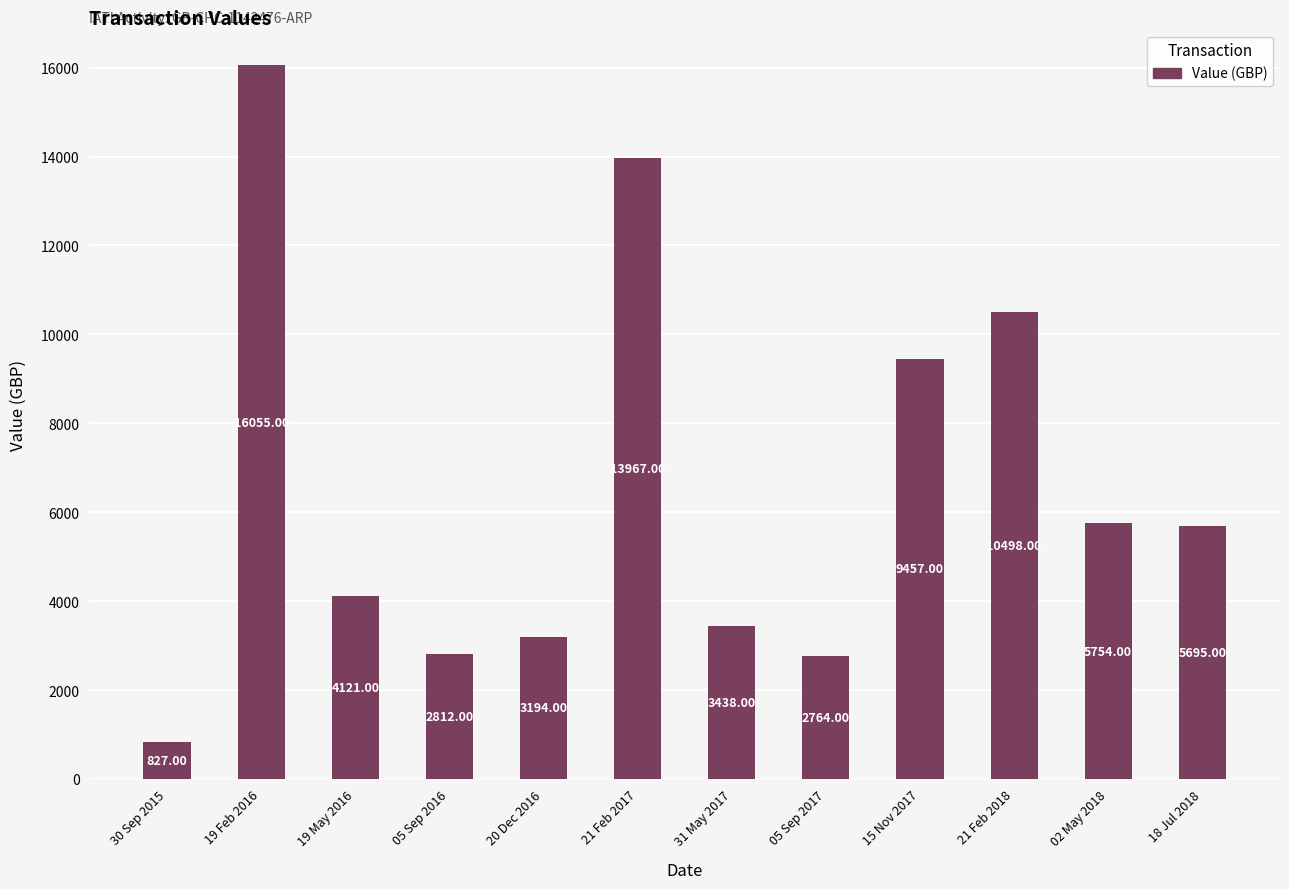

List the labels in order of value, smallest first.

30 Sep 2015, 05 Sep 2017, 05 Sep 2016, 20 Dec 2016, 31 May 2017, 19 May 2016, 18 Jul 2018, 02 May 2018, 15 Nov 2017, 21 Feb 2018, 21 Feb 2017, 19 Feb 2016